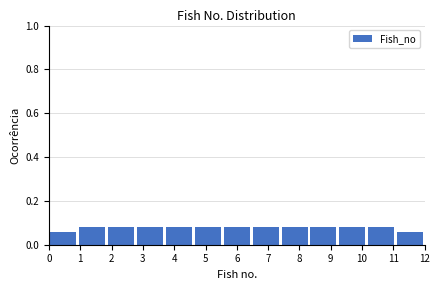

Reading left to right, list every bar in this chart as the range it spans on the x-axis followed by its height. Neither the bar edges nor the heights are printed on the chart, so give them approximately, as read against the axes.

0.0 to 0.9: 0.06
0.9 to 1.8: 0.08
1.8 to 2.8: 0.08
2.8 to 3.7: 0.08
3.7 to 4.6: 0.08
4.6 to 5.5: 0.08
5.5 to 6.5: 0.08
6.5 to 7.4: 0.08
7.4 to 8.3: 0.08
8.3 to 9.2: 0.08
9.2 to 10.2: 0.08
10.2 to 11.1: 0.08
11.1 to 12.0: 0.06